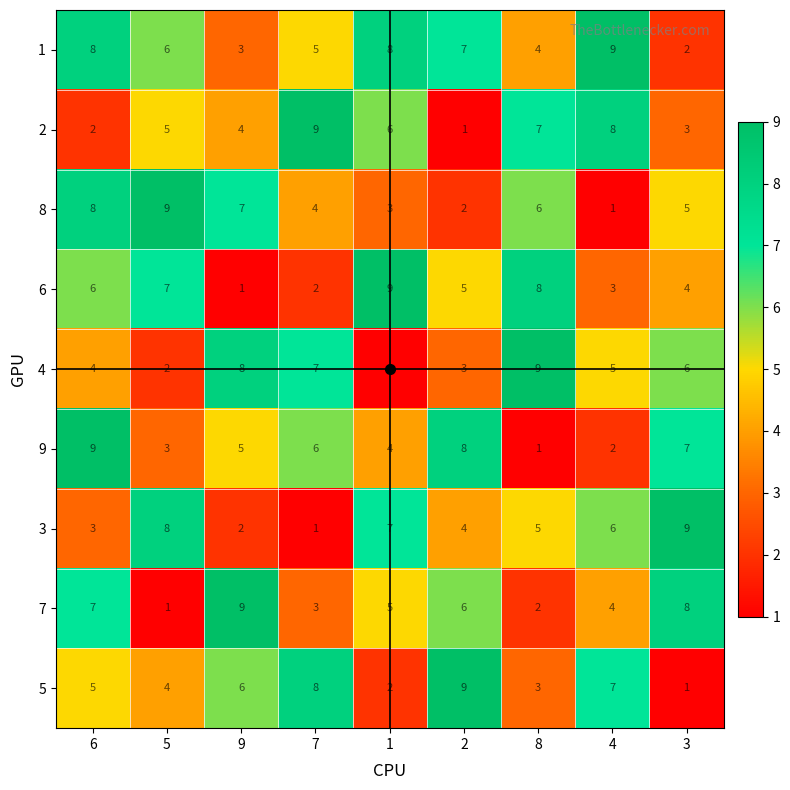

Count the number of categories in the chart.

9